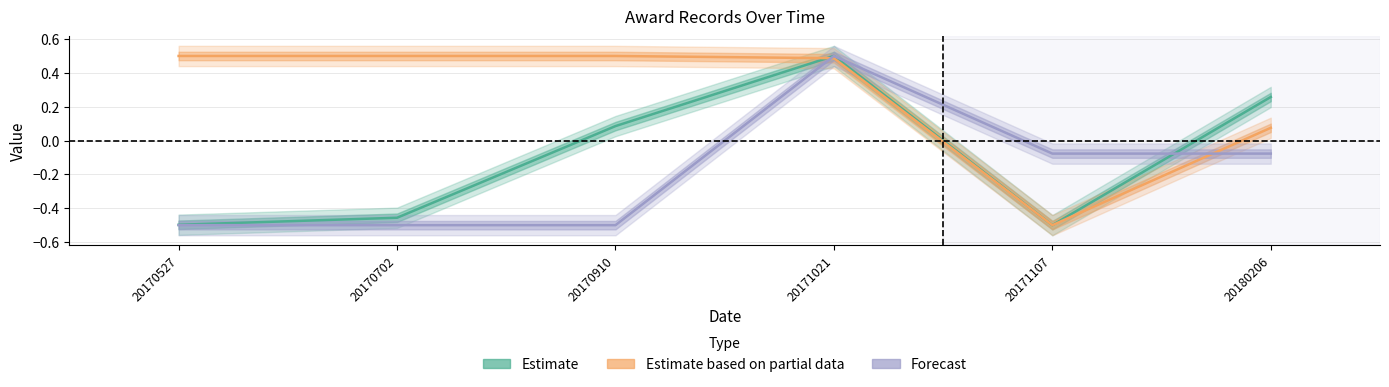

At which category is the sum across all series the highest?

20171021